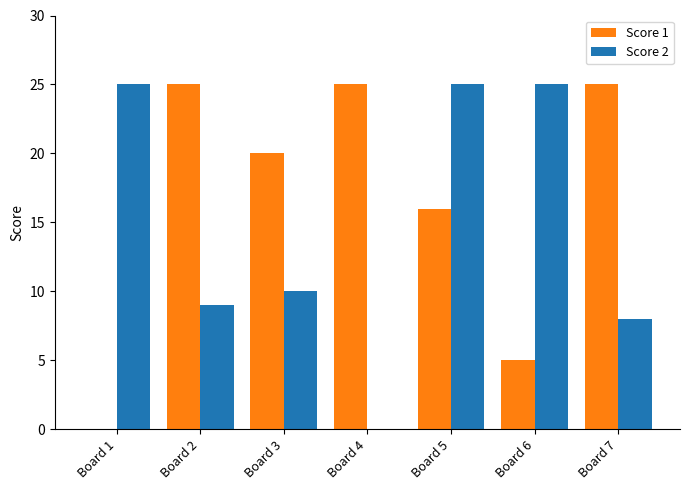

What is the spread (max minus min) of values at Board 6?

20